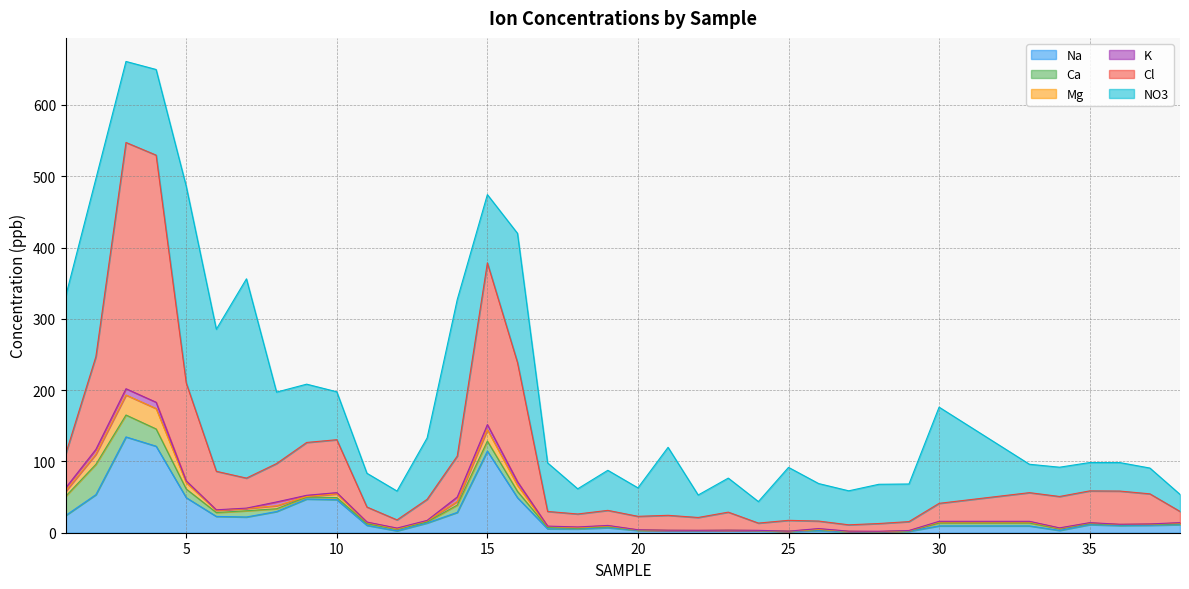

What is the maximum value for Na?

134.4